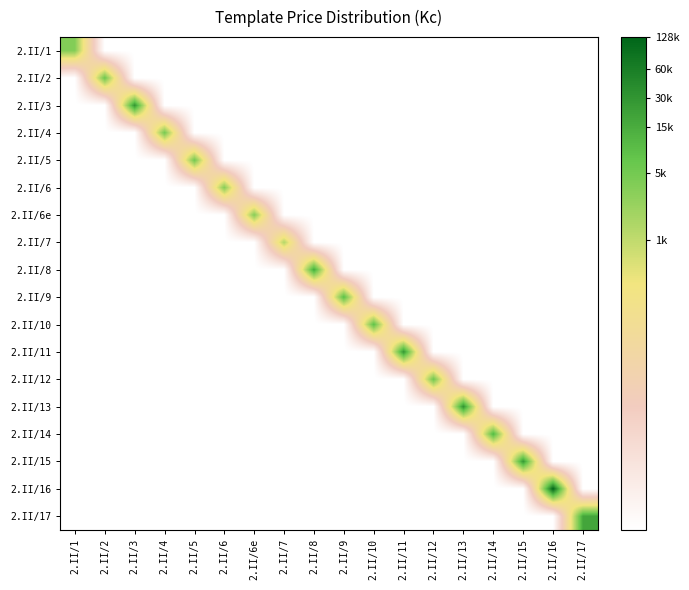

Which label corresponds to the smallest value in the chart?

2.II/2